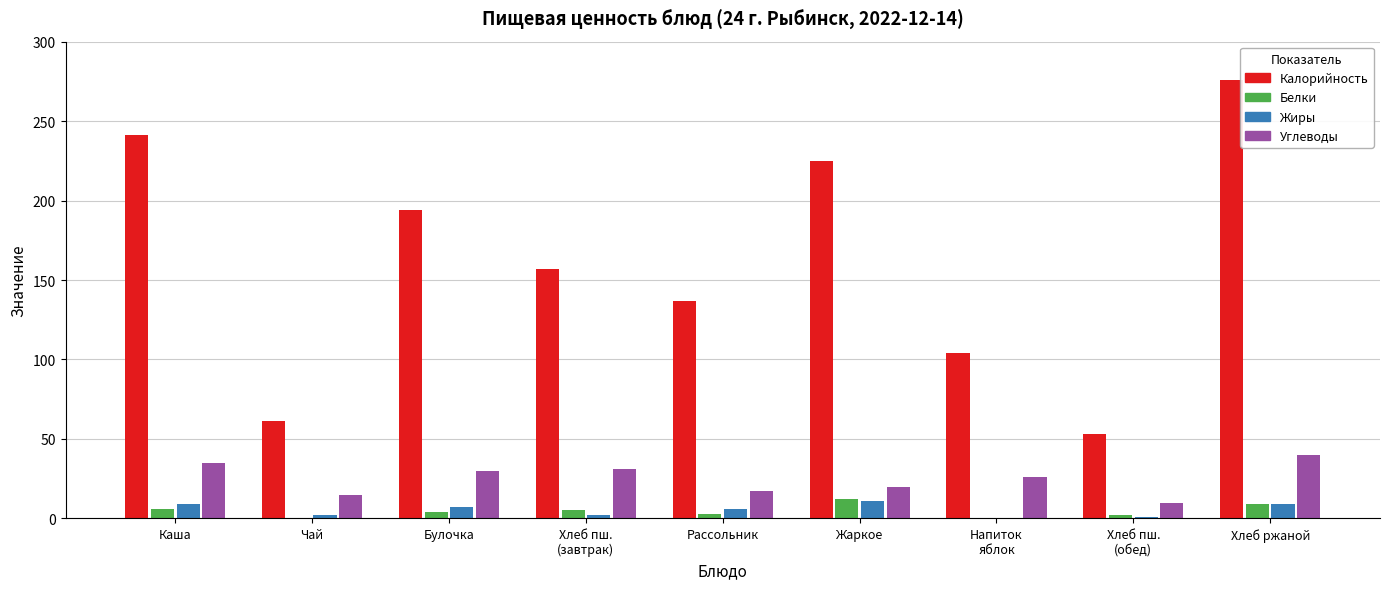

What is the greatest value displayed?

276